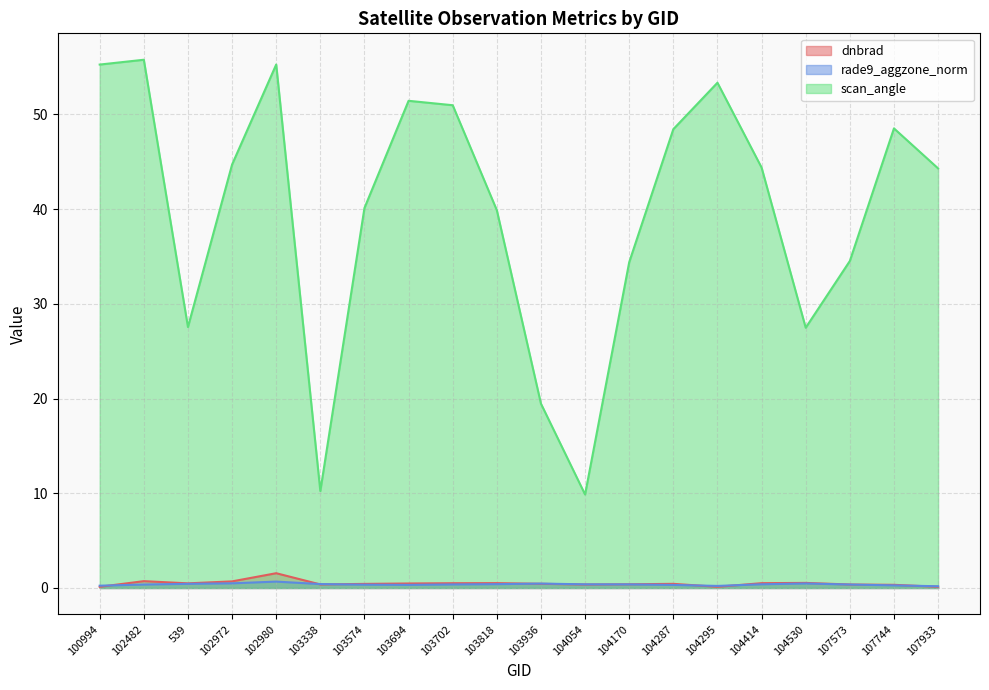

Which series has the widest spread of values?

scan_angle